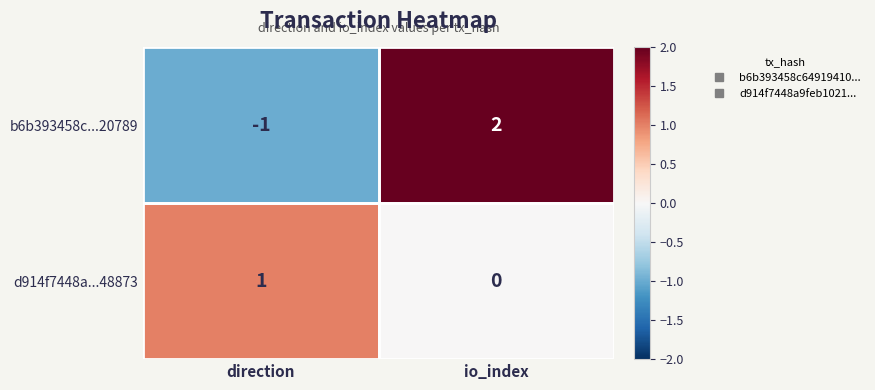

Which series has the widest spread of values?

b6b393458c...20789